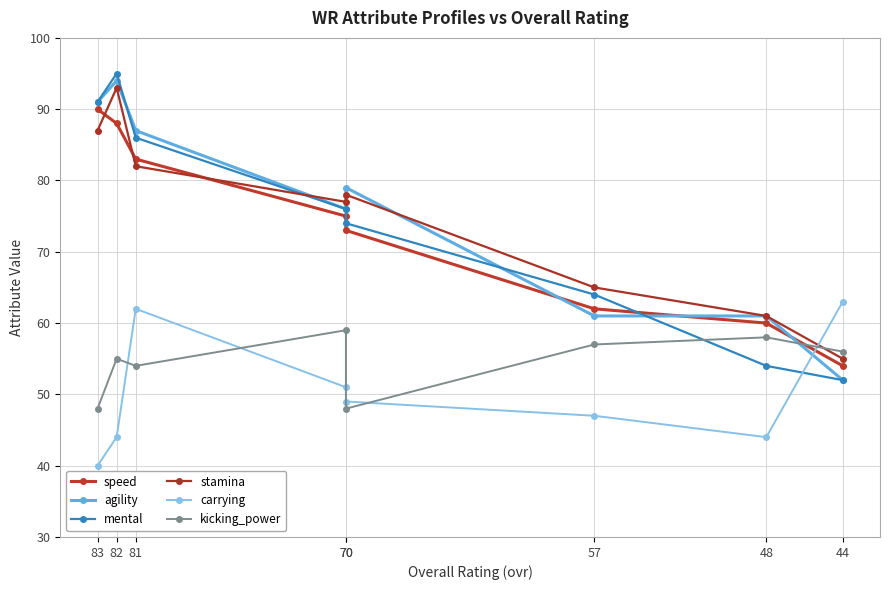

At which category does the chart reach its minimum across all series?

83